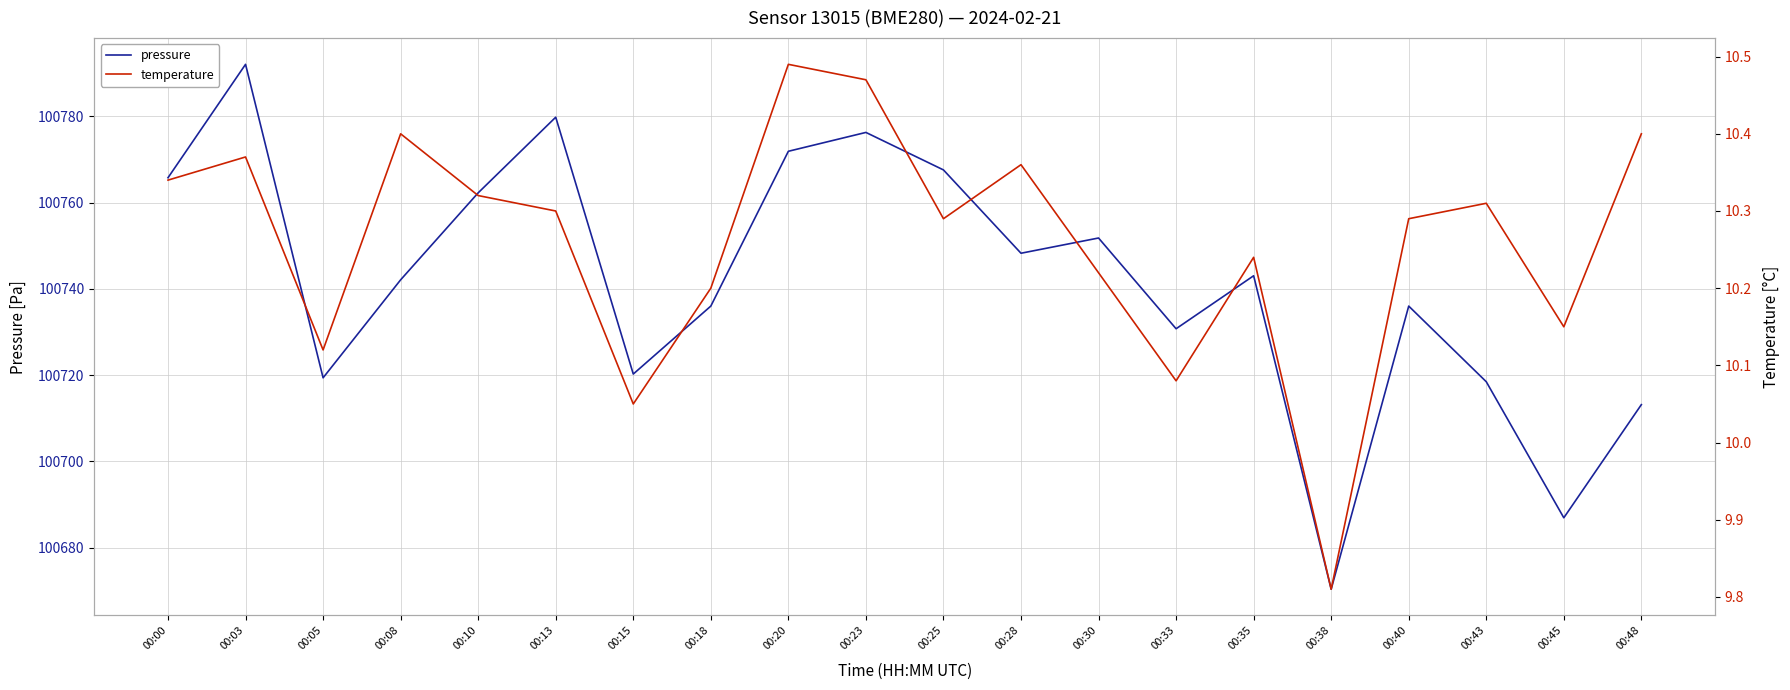

Is the value of pressure at 00:28 greater than the value of temperature at 00:38?

Yes